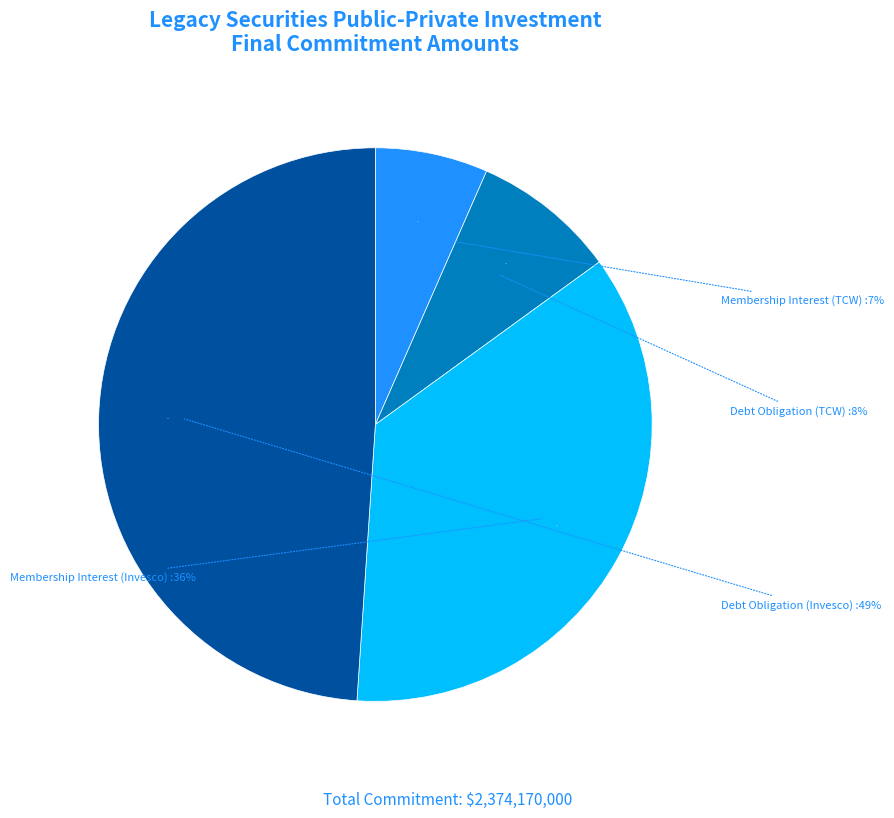

How many slices are in this pie chart?

4